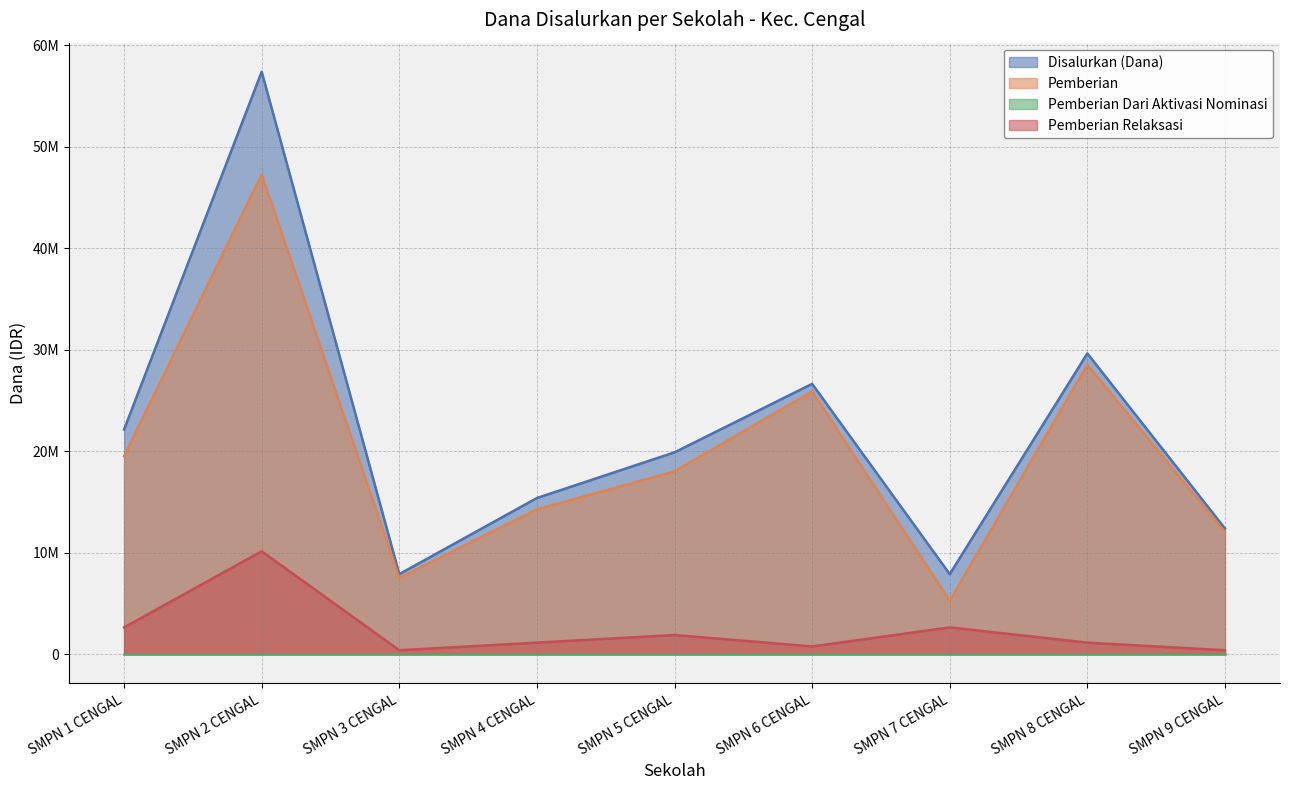

What is the difference between the highest and lowest values at SMPN 6 CENGAL?

25875000